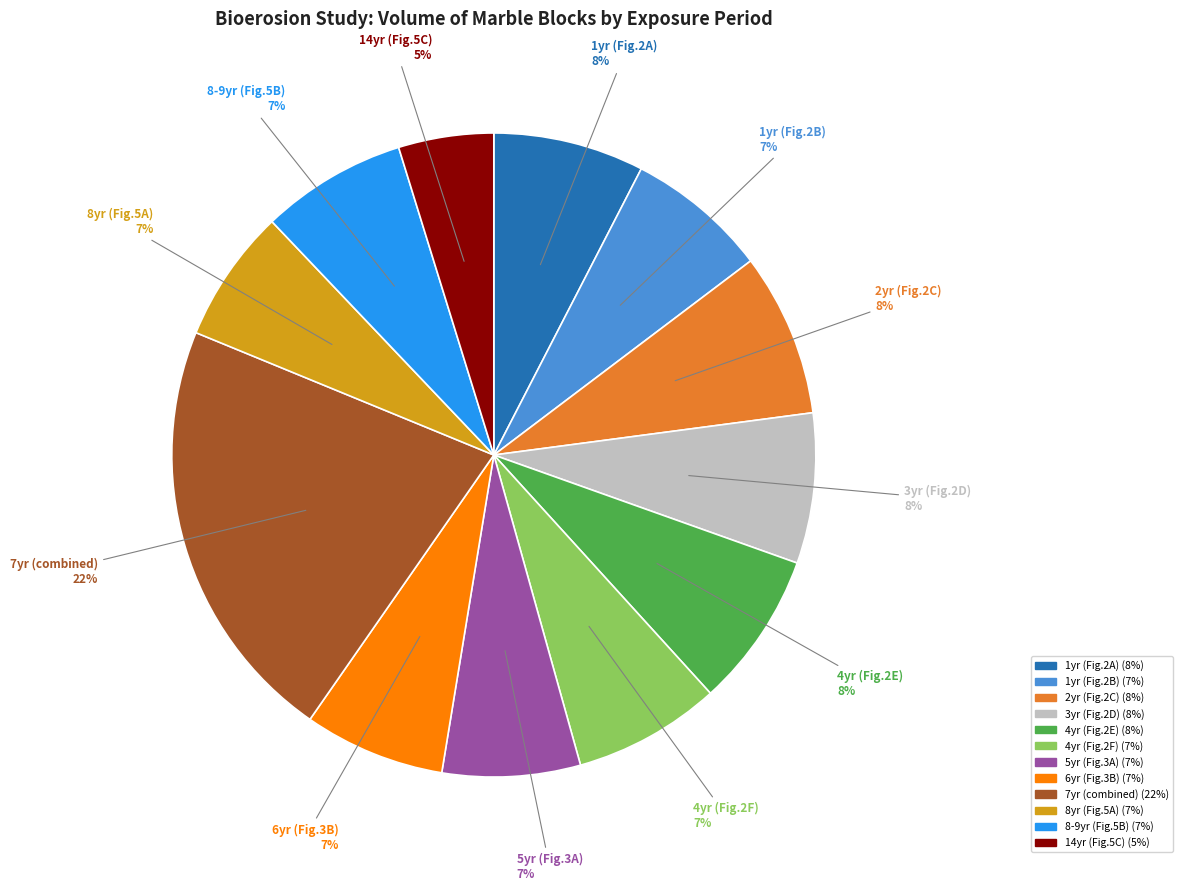

Is there any slice that represents more than half of the pie?

No